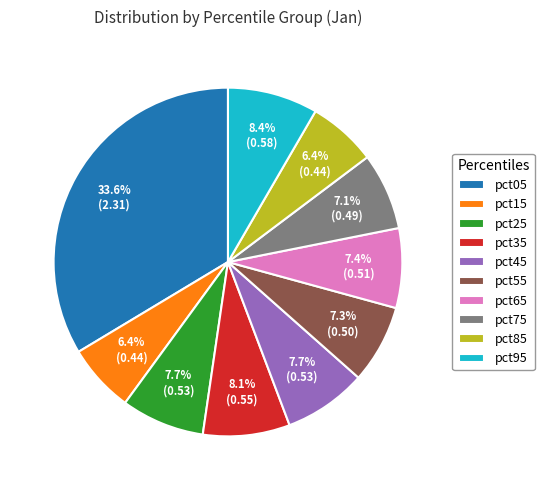

What is the largest slice in the pie chart?

pct05